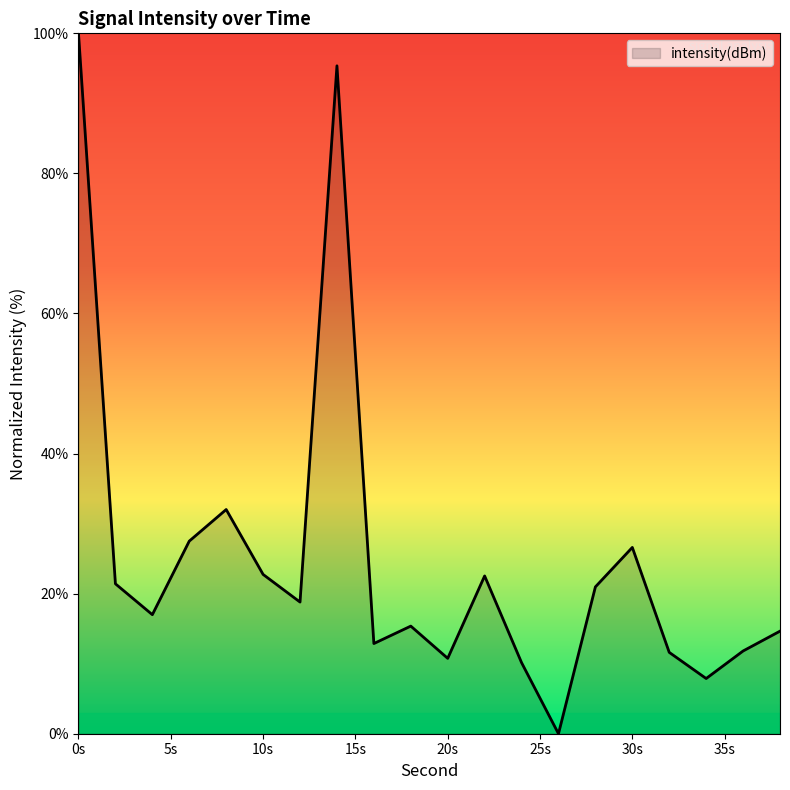

What is the difference between the maximum and minimum values?

100.0